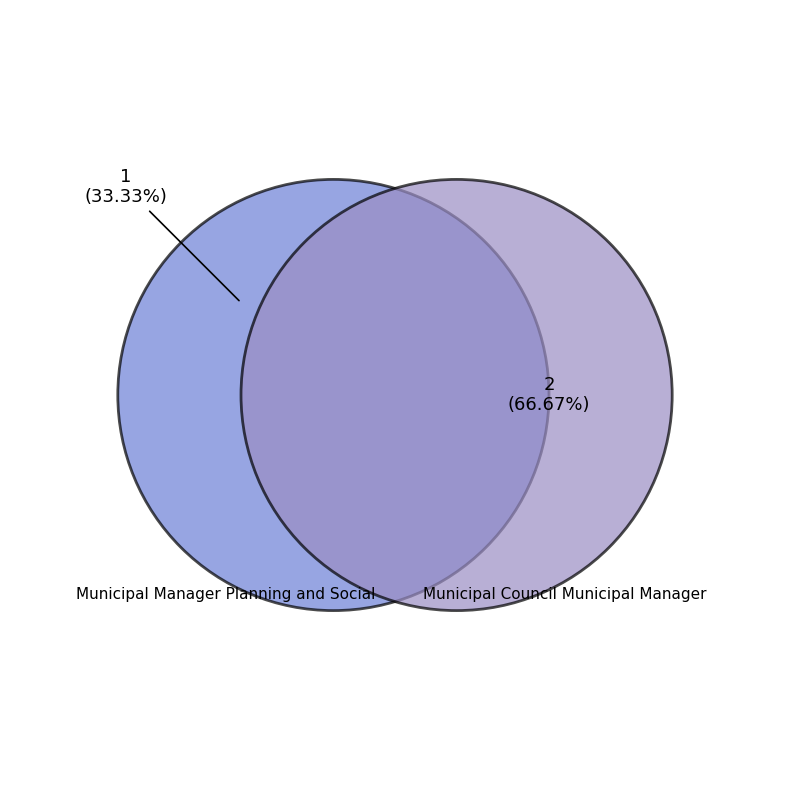

Between Municipal Council Municipal Manager and Municipal Manager Planning and Social, which is larger?

Municipal Council Municipal Manager